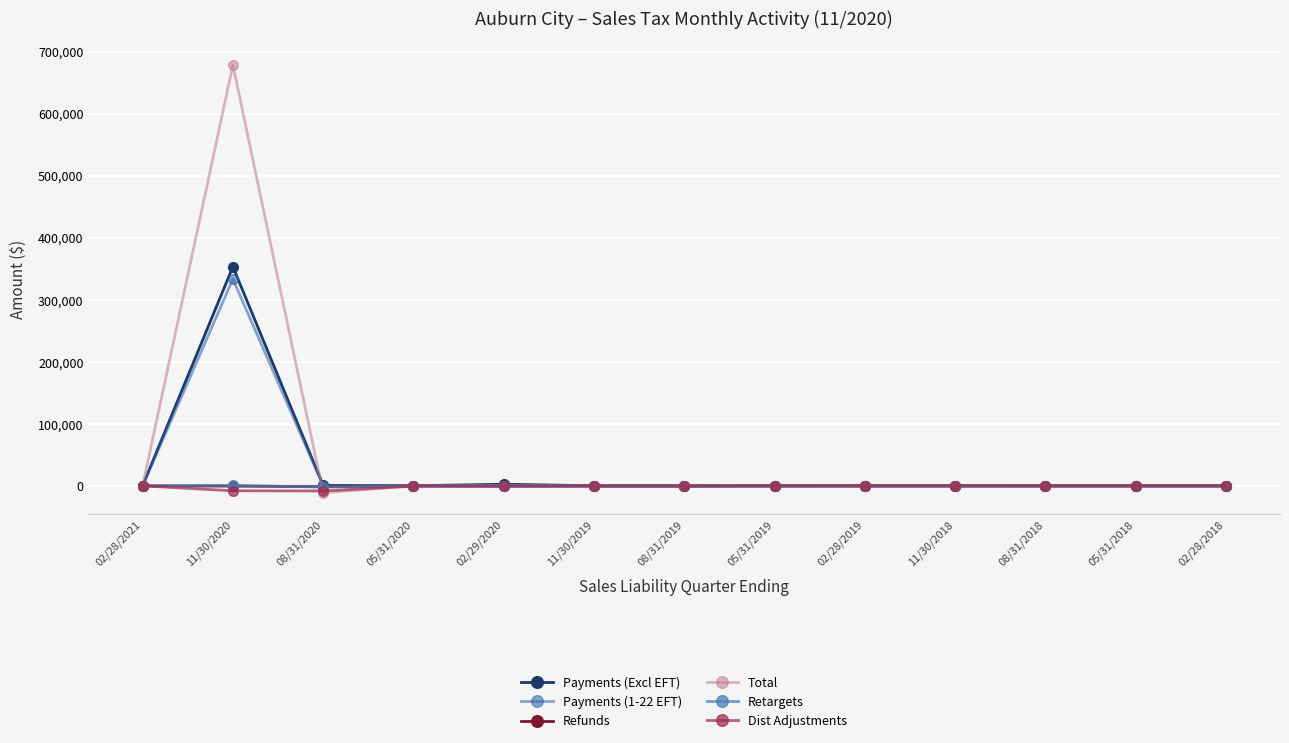

At which category is the sum across all series the highest?

11/30/2020